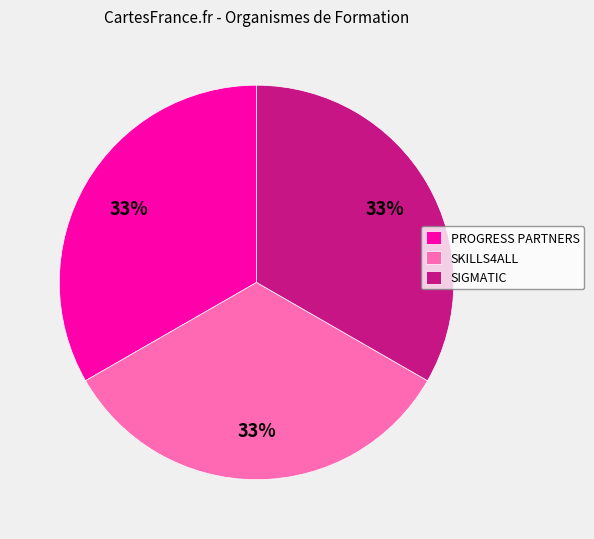

Combined, do SKILLS4ALL and PROGRESS PARTNERS account for over 50%?

Yes